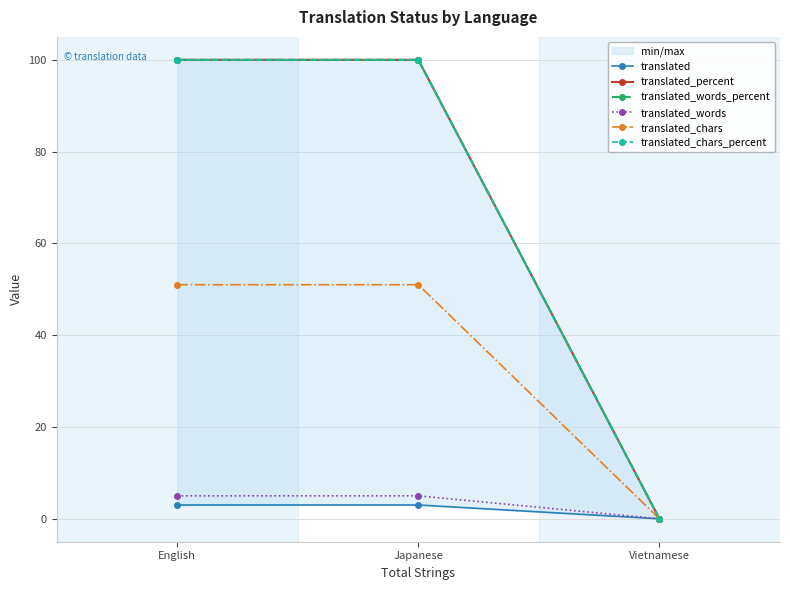

What is the label of the 1st point from the right?

Vietnamese